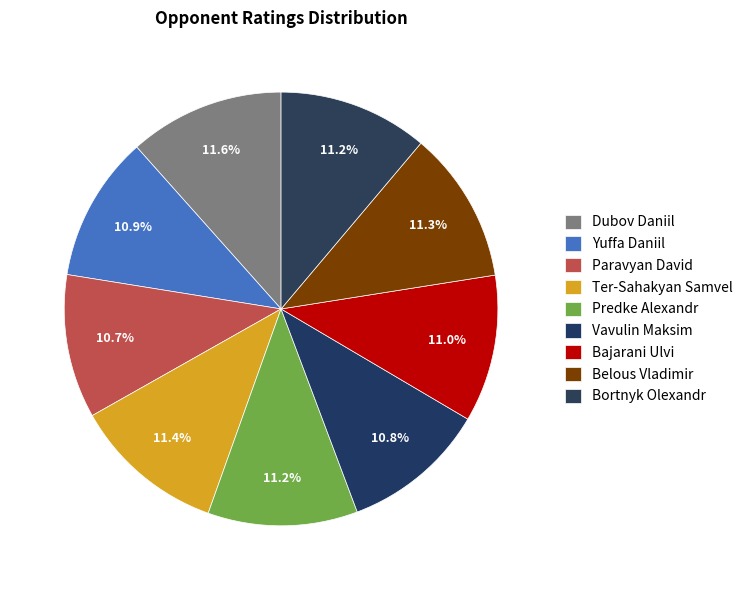

Is it true that Bortnyk Olexandr is 11% of the pie?

True